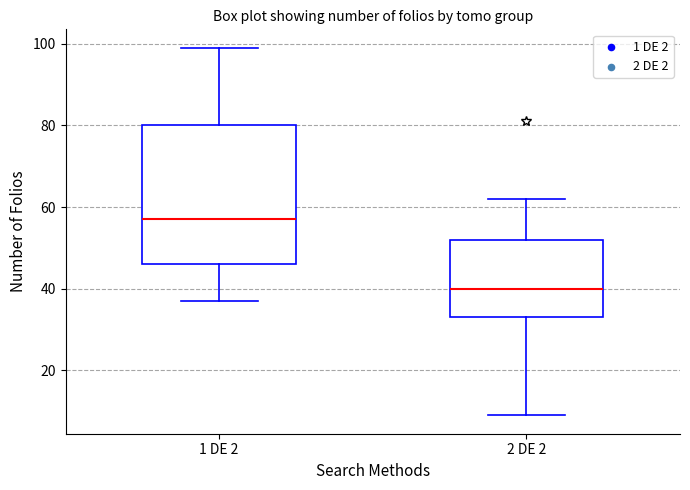

Which box's median line is the lowest?

2 DE 2